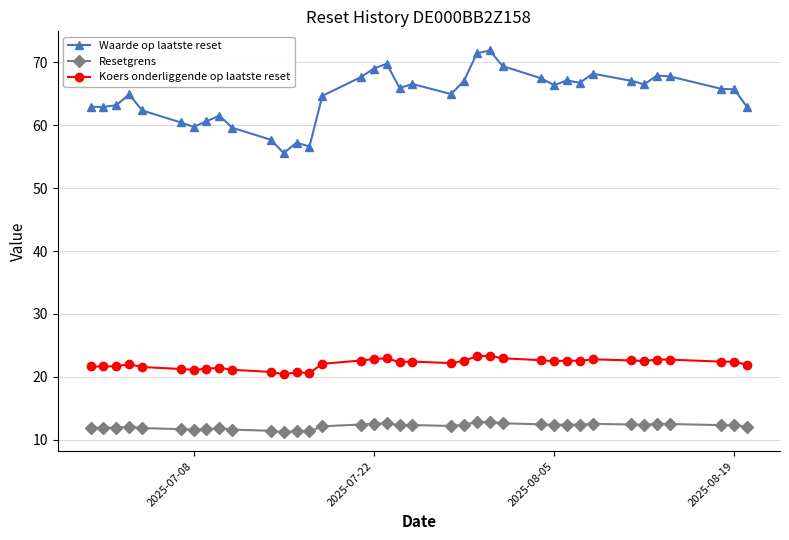

True or false: Waarde op laatste reset and Koers onderliggende op laatste reset intersect in this chart.

False